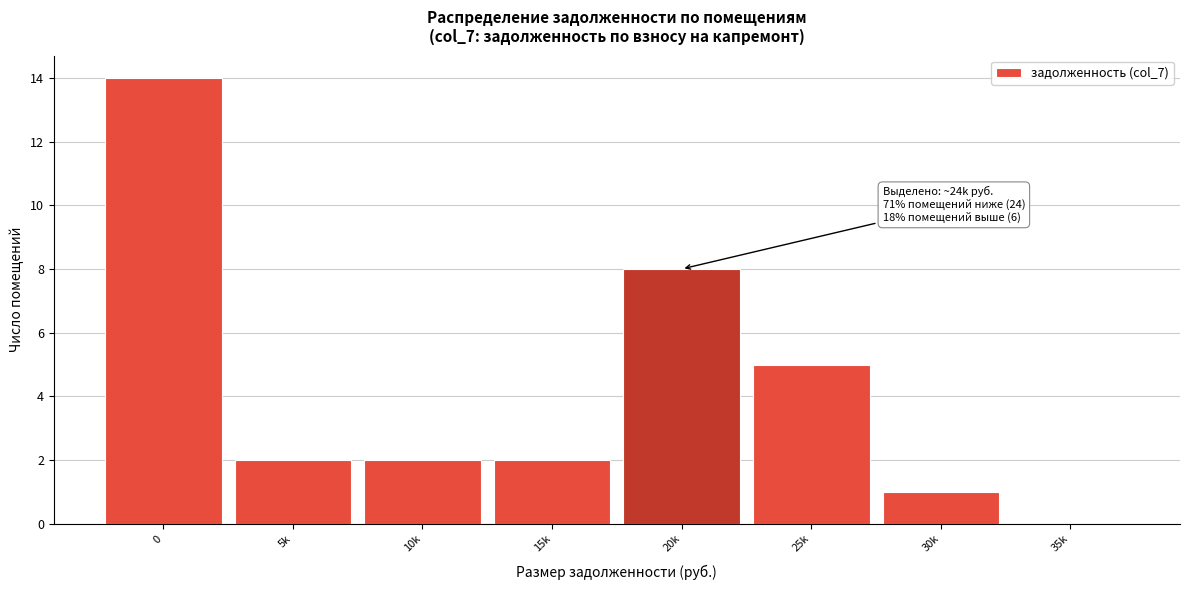

Reading left to right, what are all the values shown in this chart?

0=14	5k=2	10k=2	15k=2	20k=8	25k=5	30k=1	35k=0